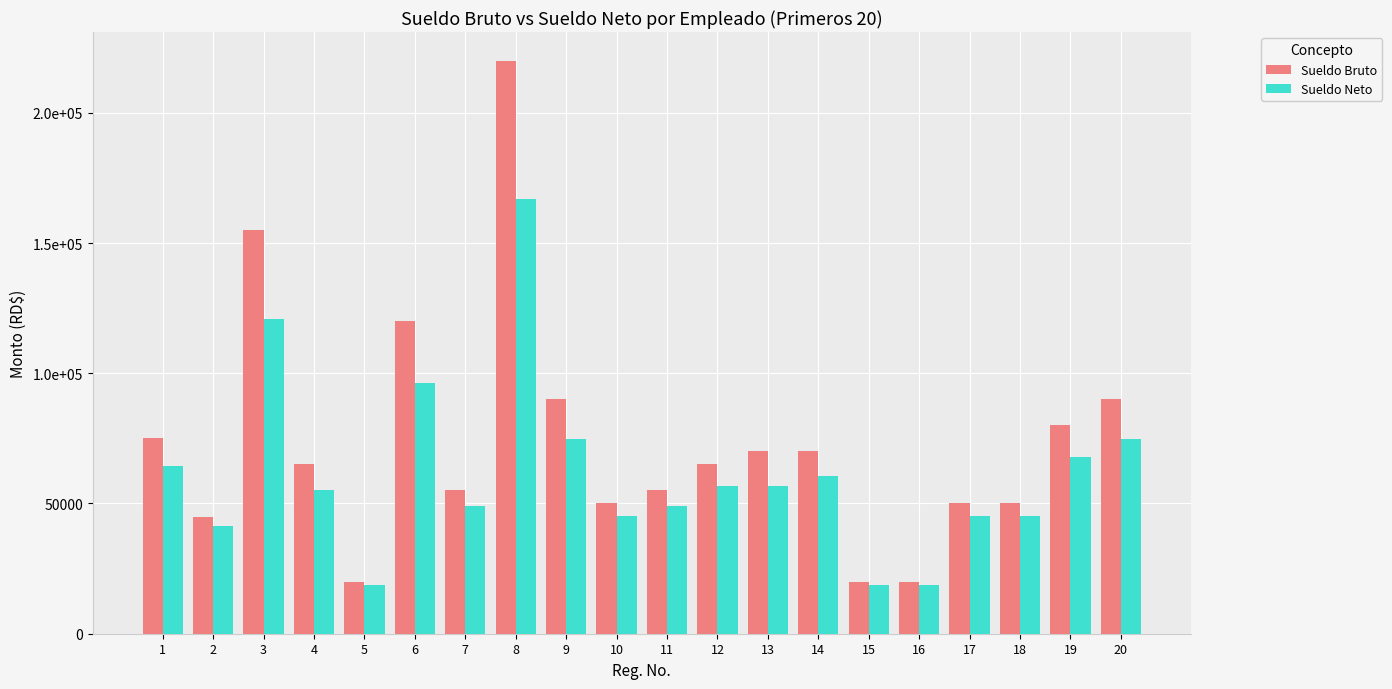

Between 20 and 5, which is larger?

20